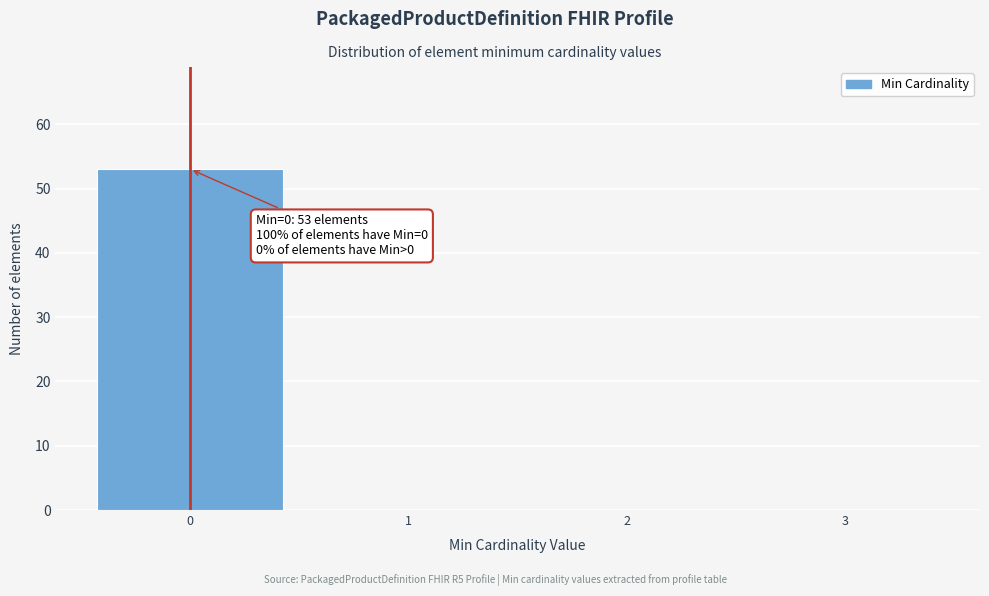

Reading right to left, what are all the values shown in this chart?

3=0	2=0	1=0	0=53